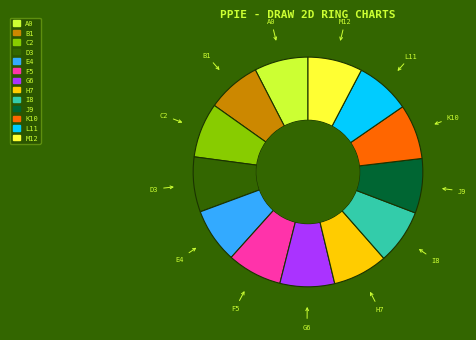

Is there a majority slice in this chart?

No